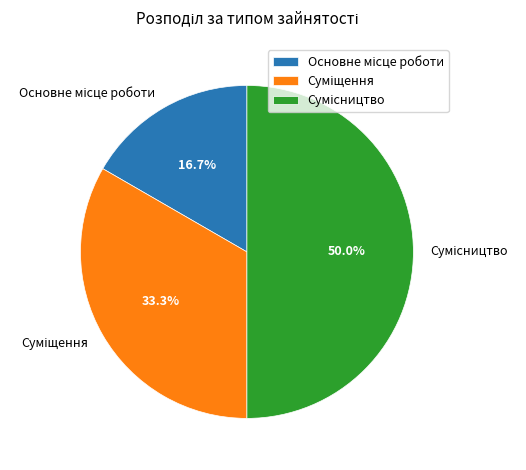

Count the number of slices in the pie.

3